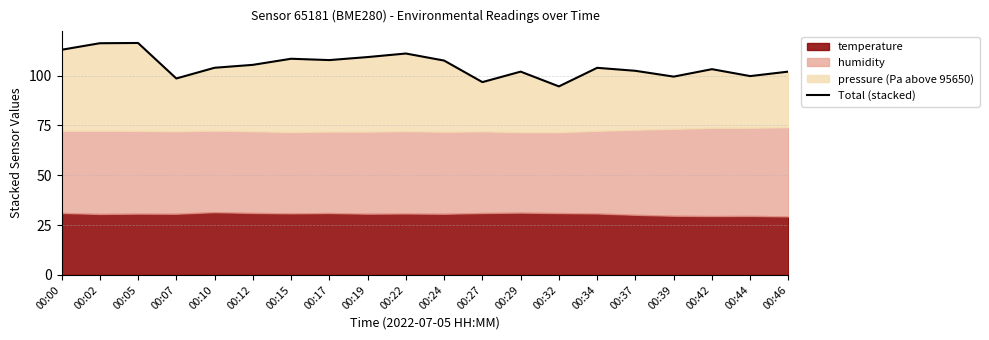

The value at 00:12 is 105.4. True or false?

True